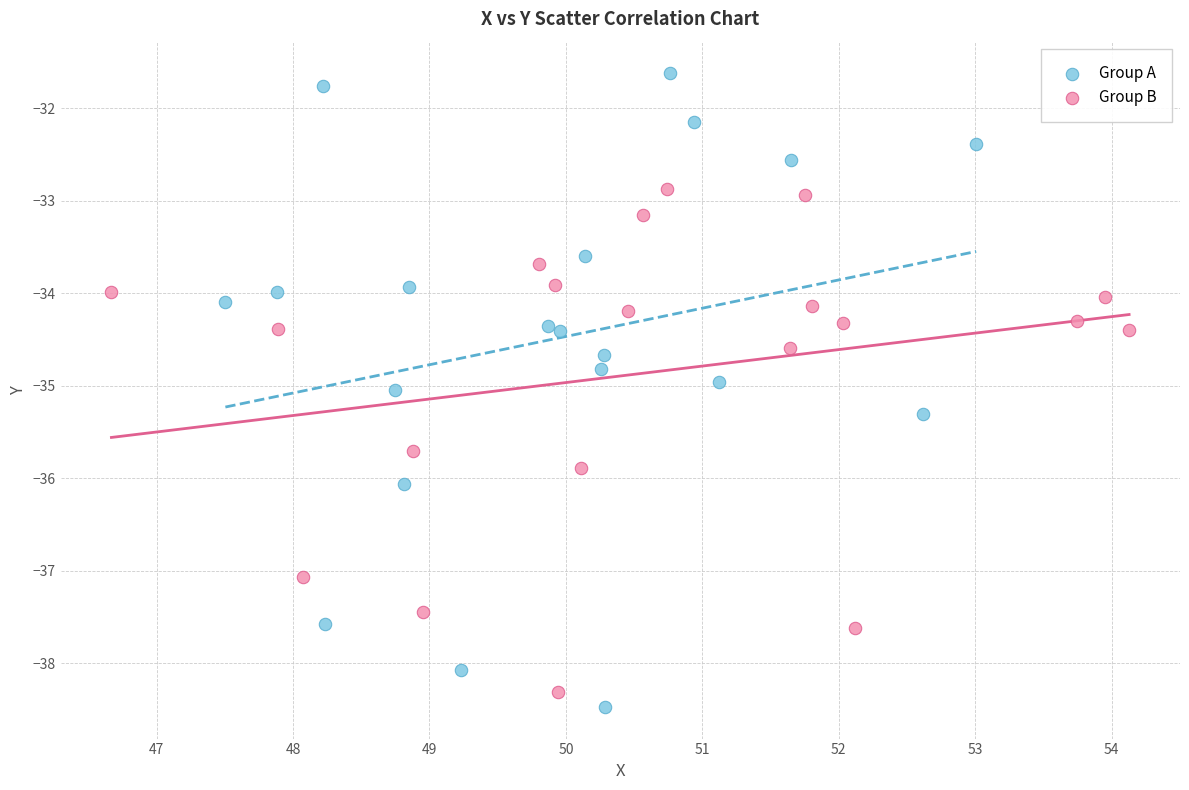

What are all the series names shown in the legend?

Group A, Group B